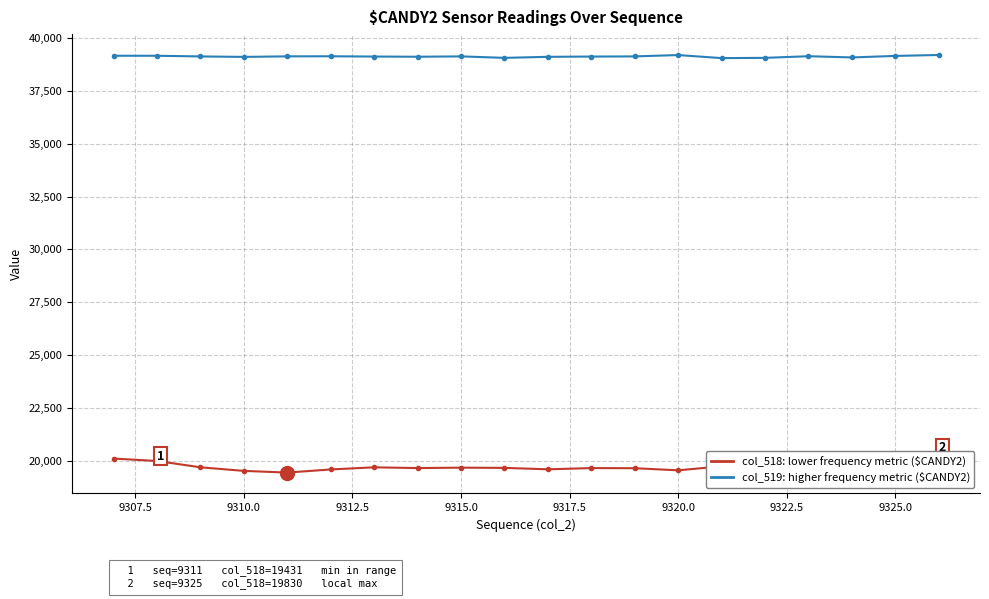

What is the greatest value displayed?

39207